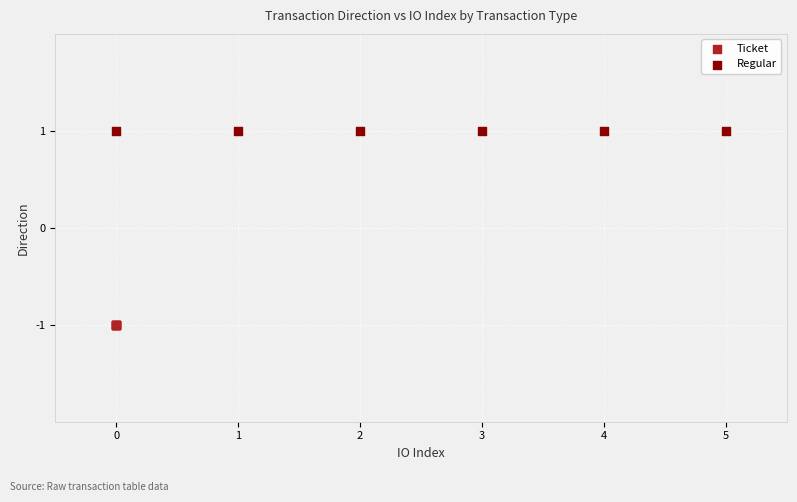

What are all the series names shown in the legend?

Ticket, Regular